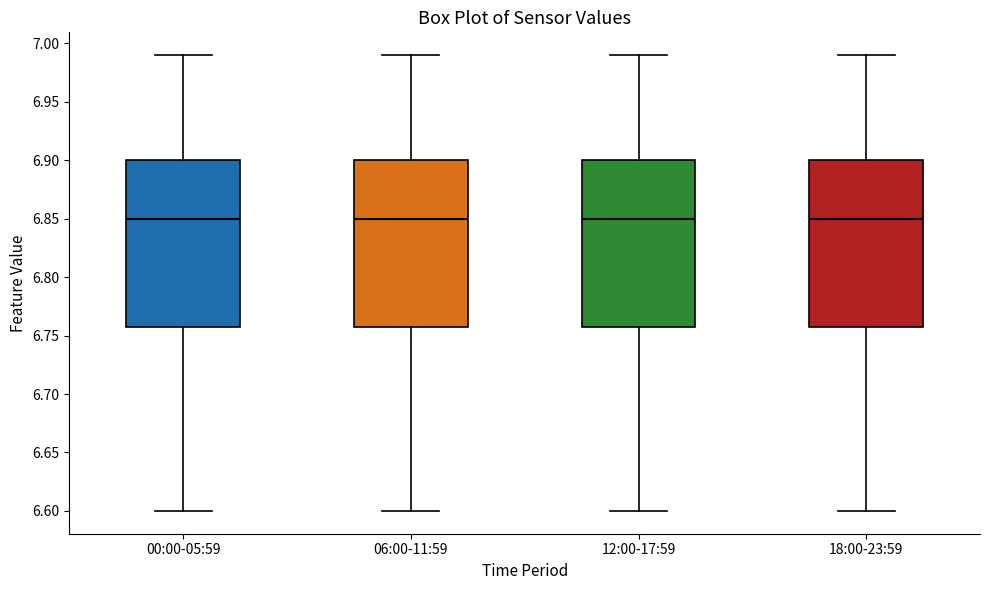

Where does the median line of the box for 00:00-05:59 sit on the y-axis? The values are not printed on the chart, so give them approximately, as read against the axis.

6.85